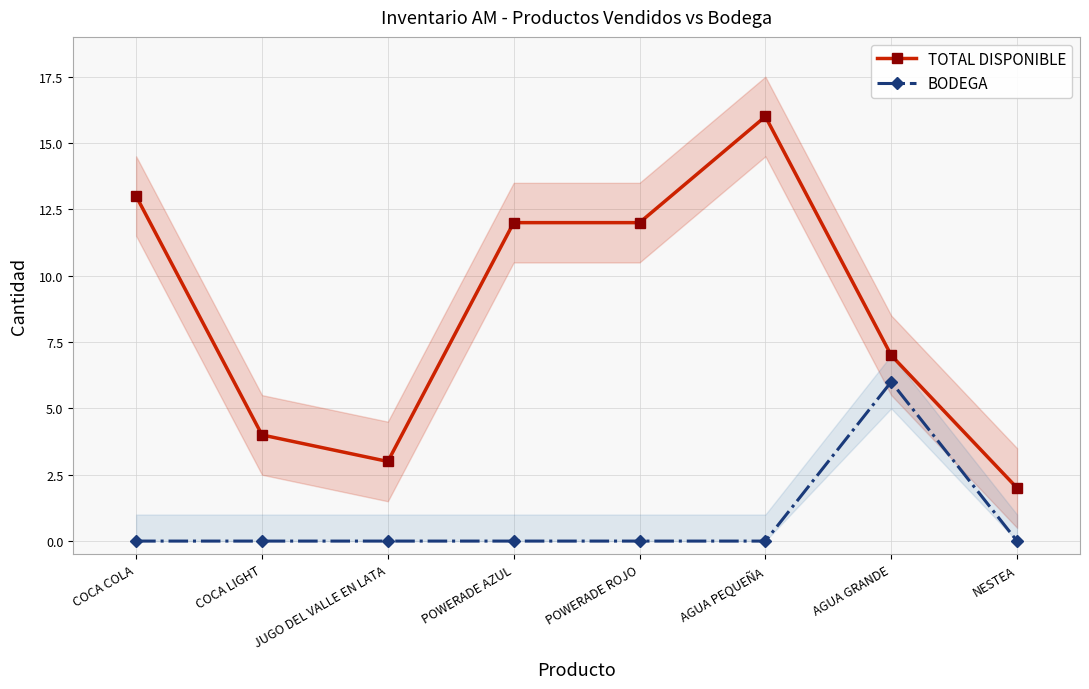

The TOTAL DISPONIBLE series shows 12 at POWERADE AZUL. True or false?

True